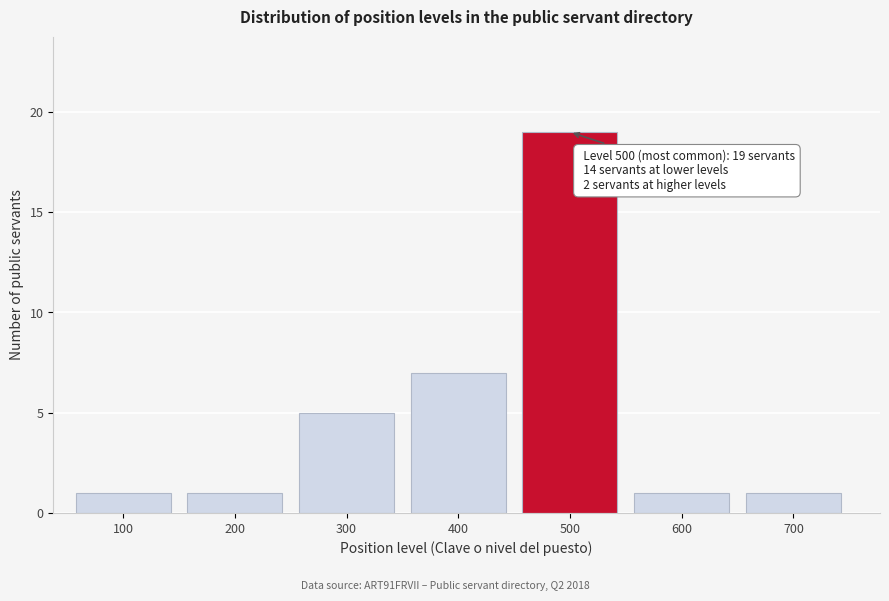

Reading right to left, transcribe all the data shown in this chart.

700=1	600=1	500=19	400=7	300=5	200=1	100=1